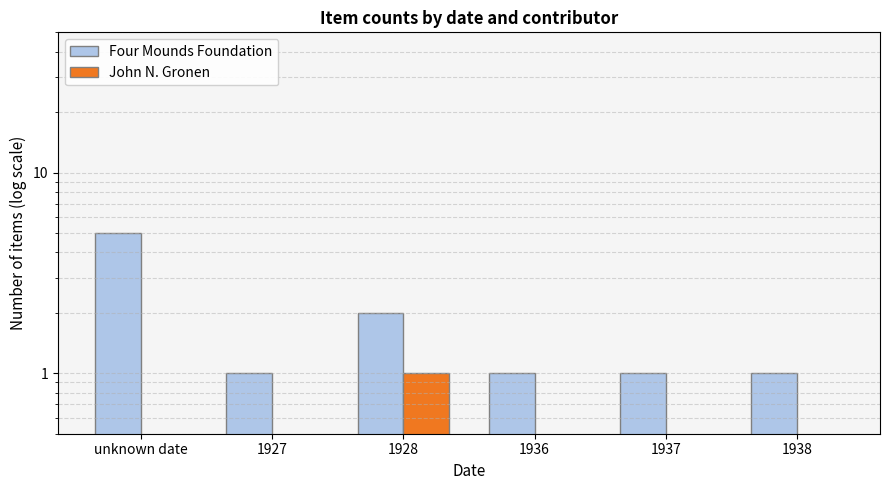

Reading right to left, what are all the values shown in this chart?

Four Mounds Foundation: 1938=1	1937=1	1936=1	1928=2	1927=1	unknown date=5
John N. Gronen: 1938=0	1937=0	1936=0	1928=1	1927=0	unknown date=0